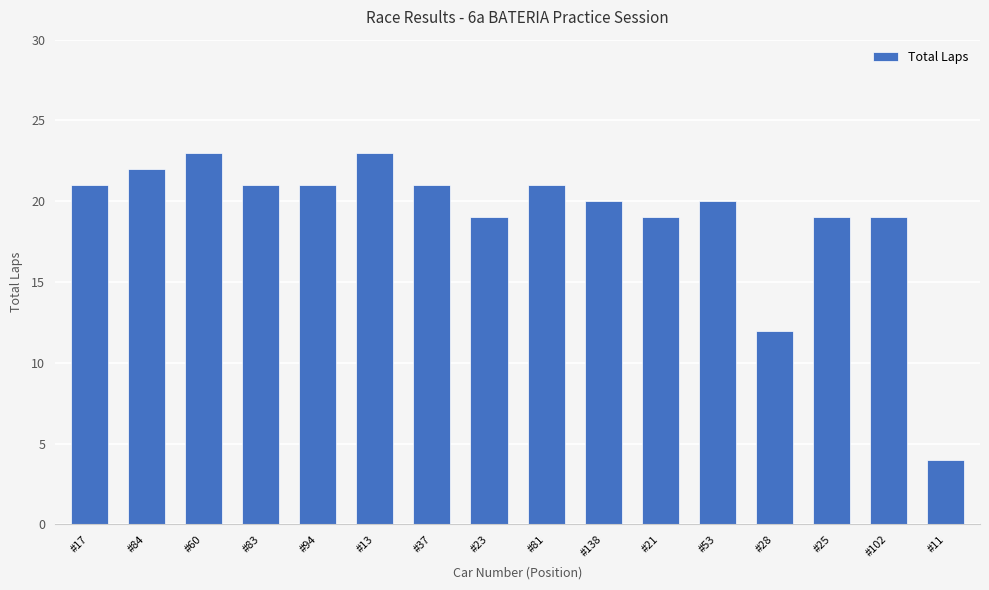

The value at #23 is 25. True or false?

False